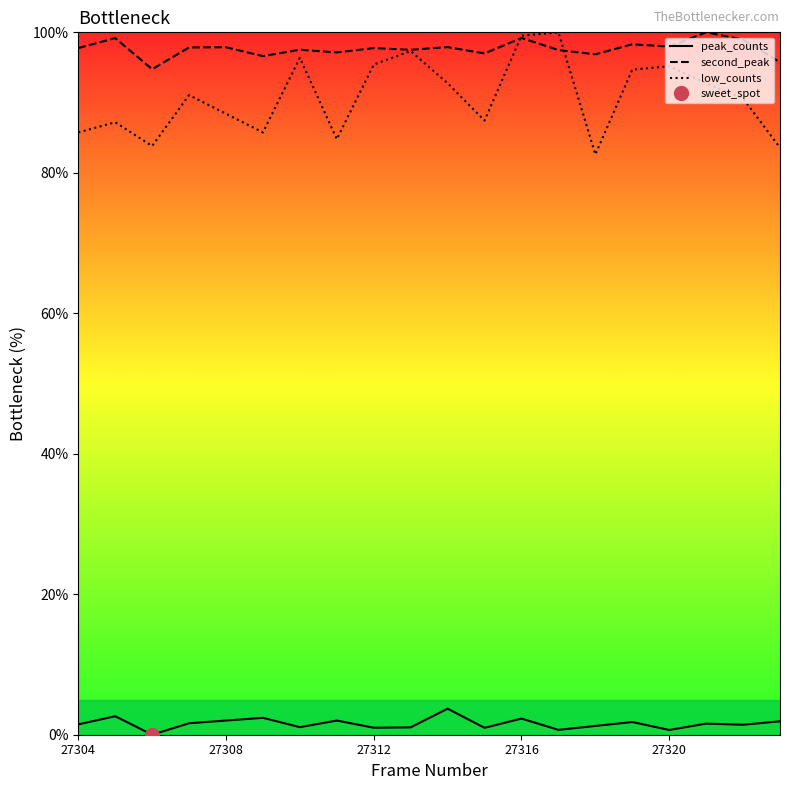

Count the number of data series in this chart.

3